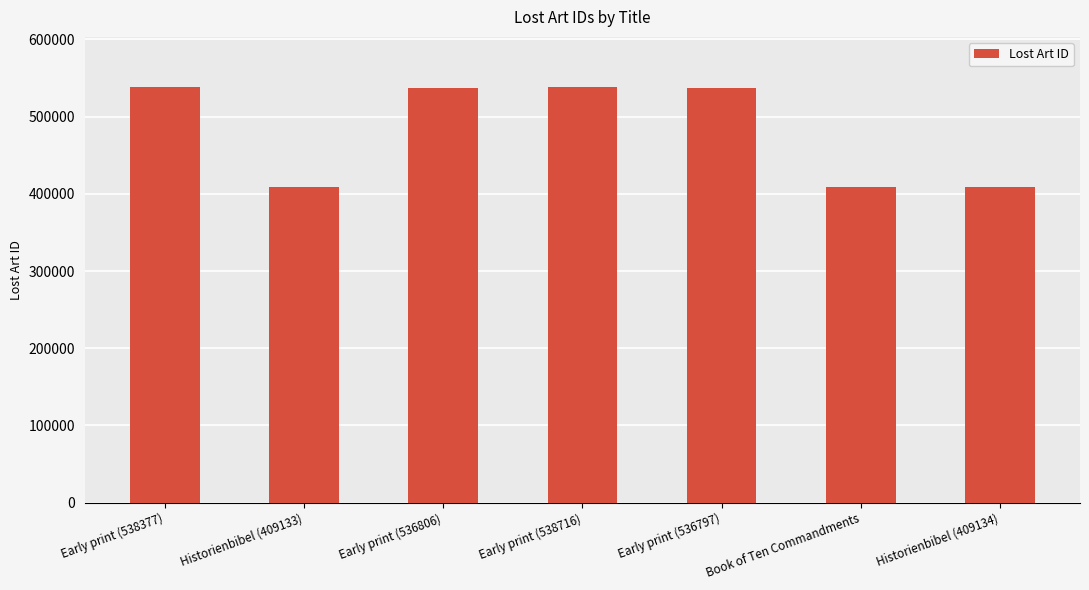

What is the label of the 1st bar from the left?

Early print (538377)